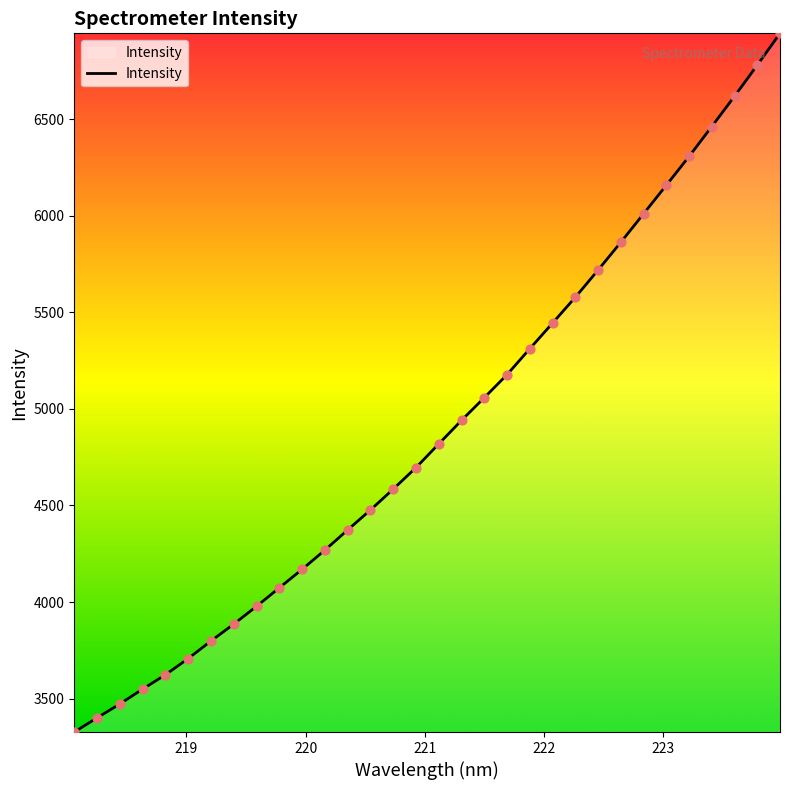

What is the difference between the maximum and minimum values?

3616.4